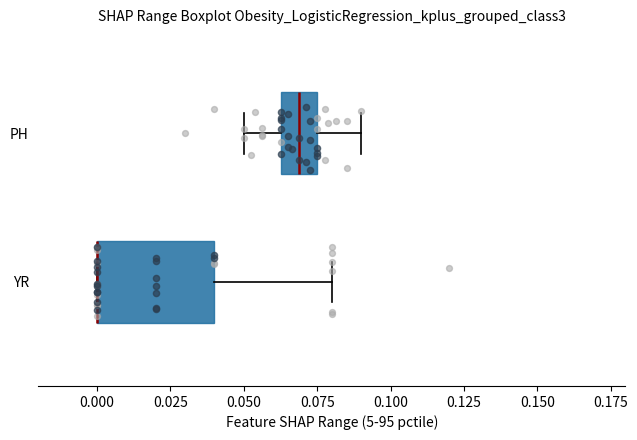

Reading bottom to top, transcribe this box plot: for each box, give where its median line is, the range the box spans, and where its two whiskers end, as read against the x-axis. The values are not printed on the chart, so give them approximately, as read against the axis.

YR: median 0.000 (drawn on the box's left edge), box 0.000 to 0.040, whiskers 0.000 to 0.080
PH: median 0.070, box 0.065 to 0.075, whiskers 0.050 to 0.090